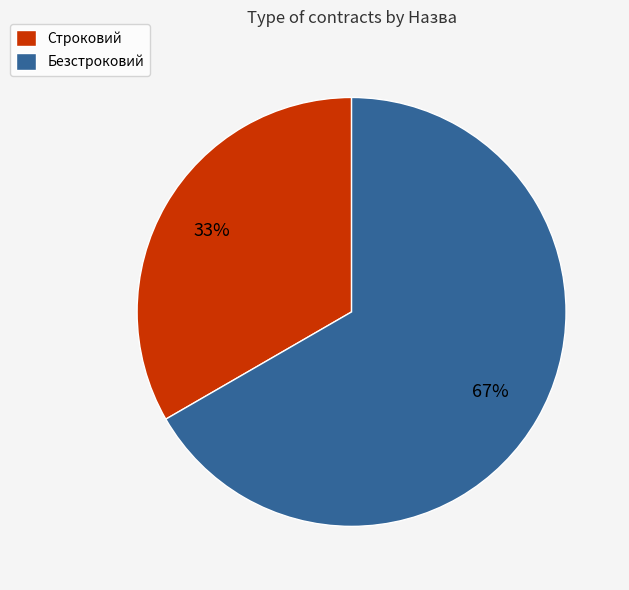

Rank the categories by value from highest to lowest.

Безстроковий, Строковий